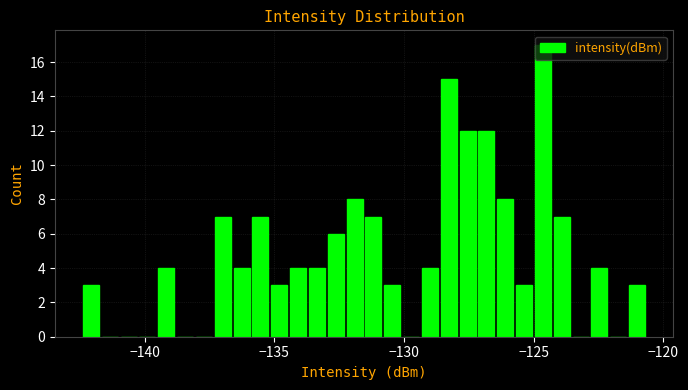

Read against the x-axis, roughly where is the centre of the tallest bar?

-124.5